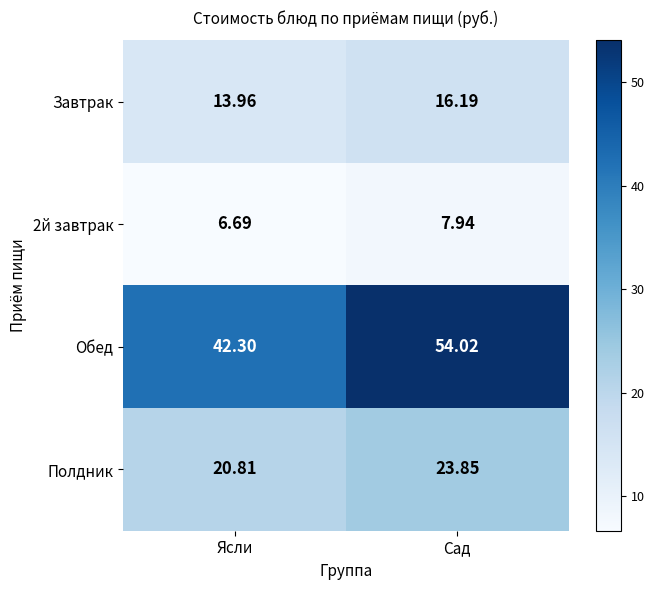

At which label is Обед closest to 48?

Ясли